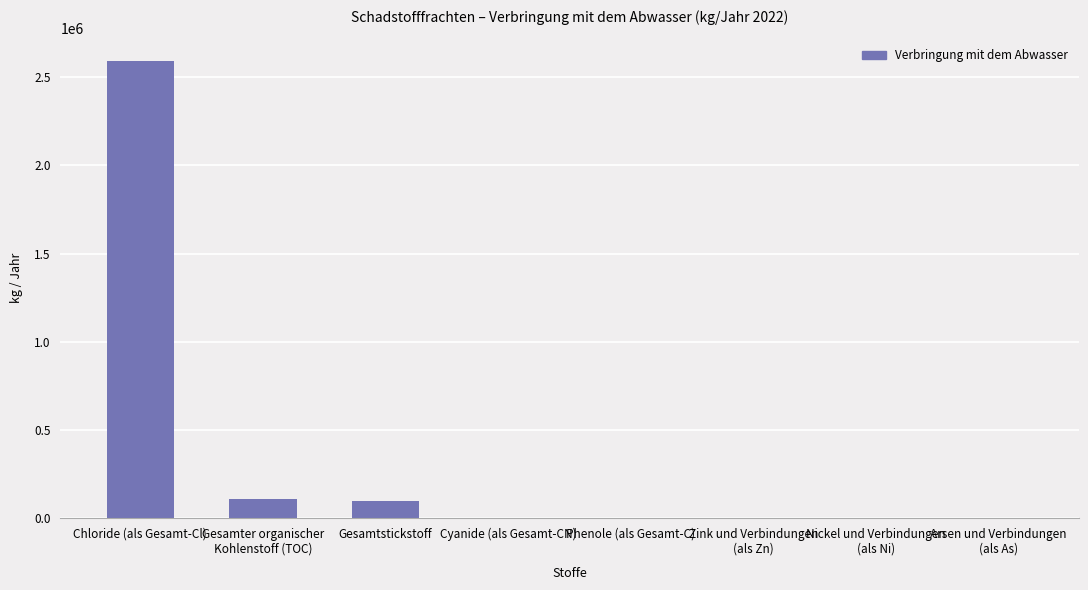

What is the sum of all values?

2797225